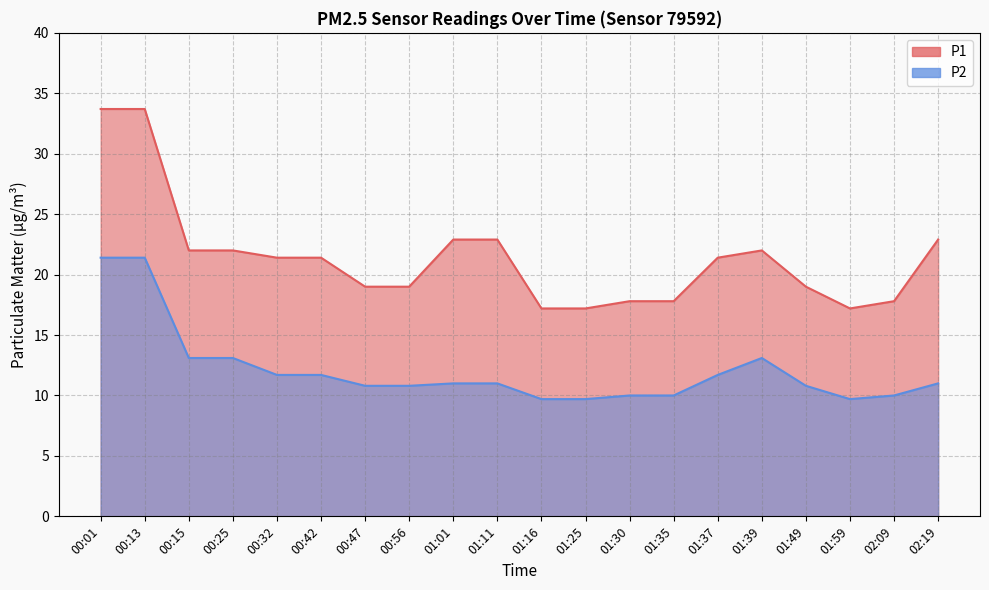

At which category does P1 reach its first local peak?

01:39